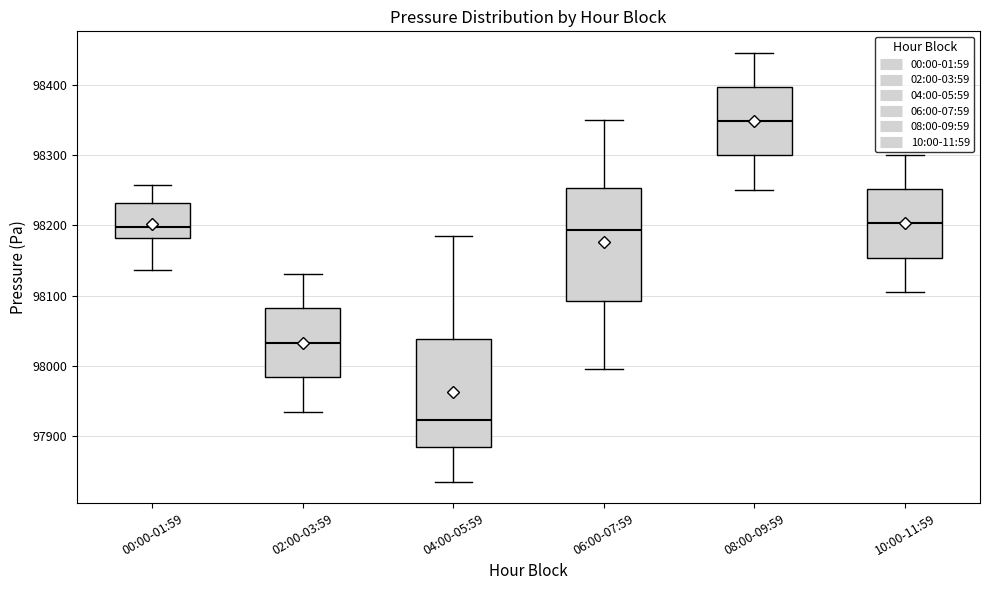

Which box's median line is the highest?

08:00-09:59